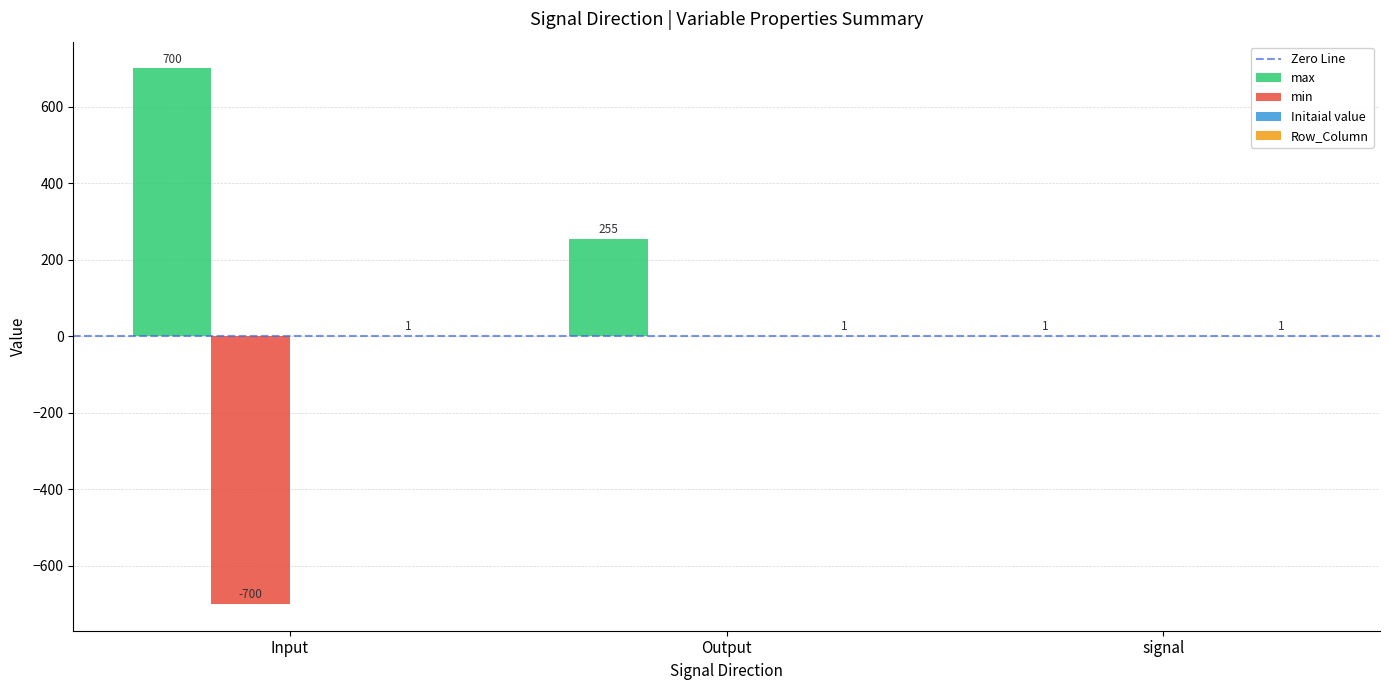

How many distinct data groups are displayed?

3